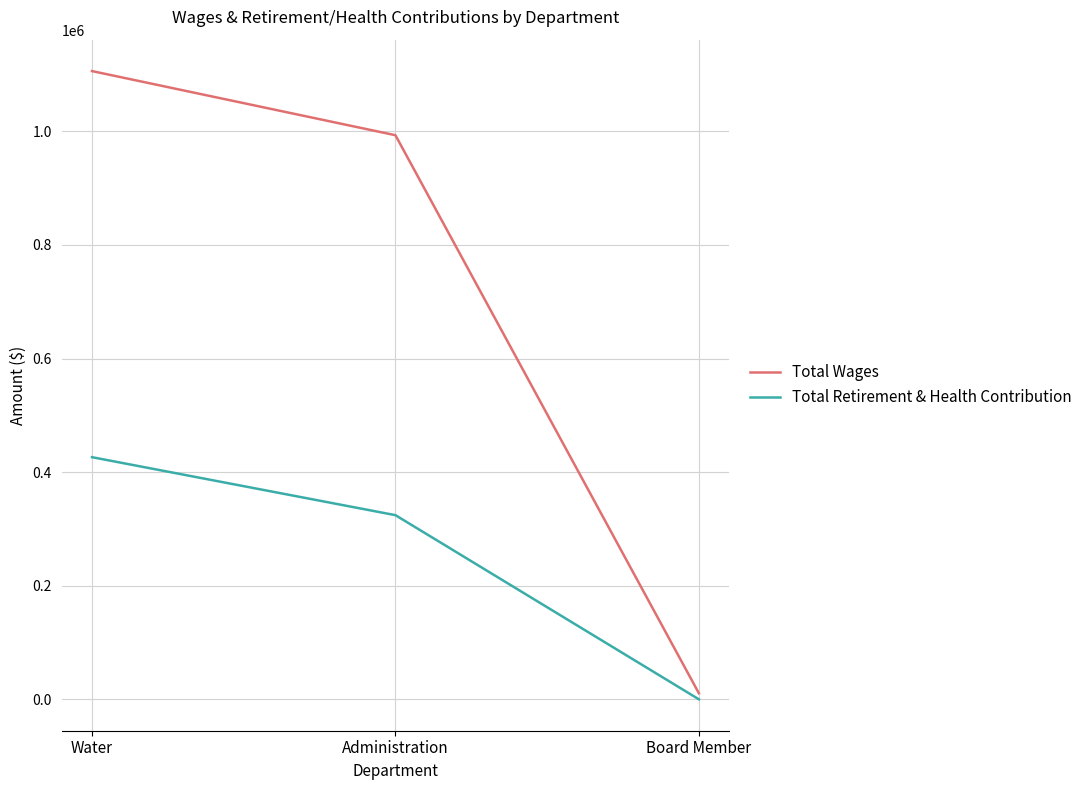

List the series in order of their peak value, lowest first.

Total Retirement & Health Contribution, Total Wages